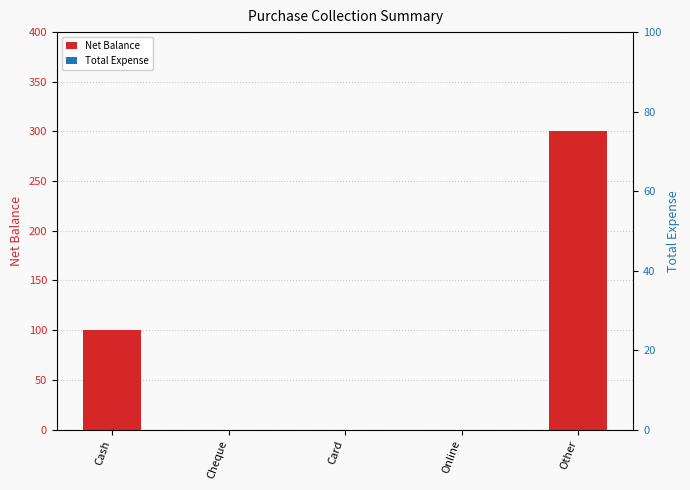

What are all the series names shown in the legend?

Net Balance, Total Expense